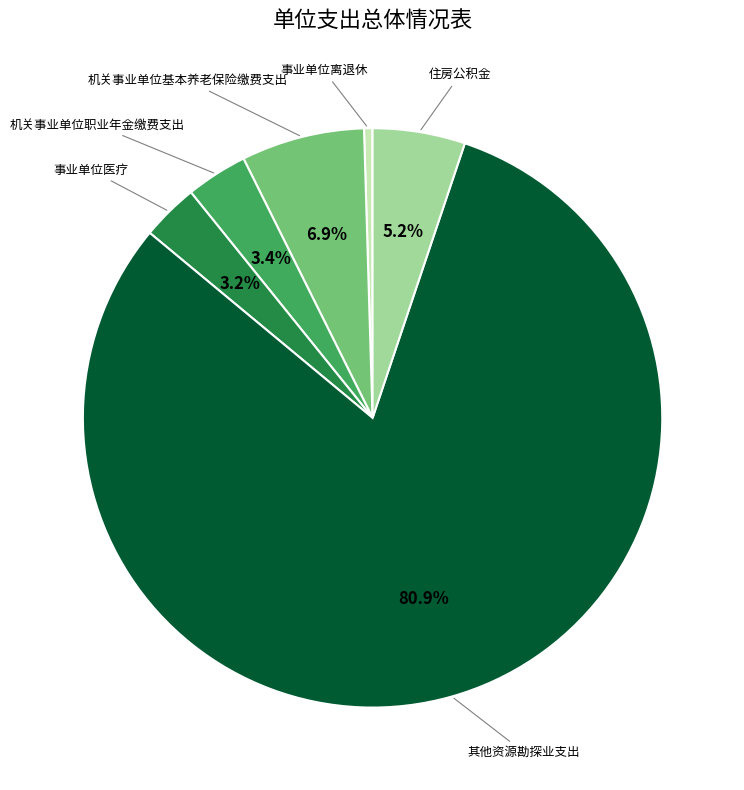

Is there any slice that represents more than half of the pie?

Yes